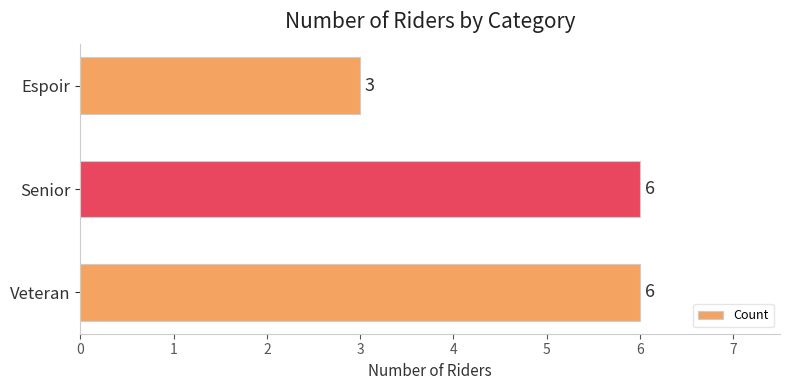

At which label is the value closest to 4?

Espoir